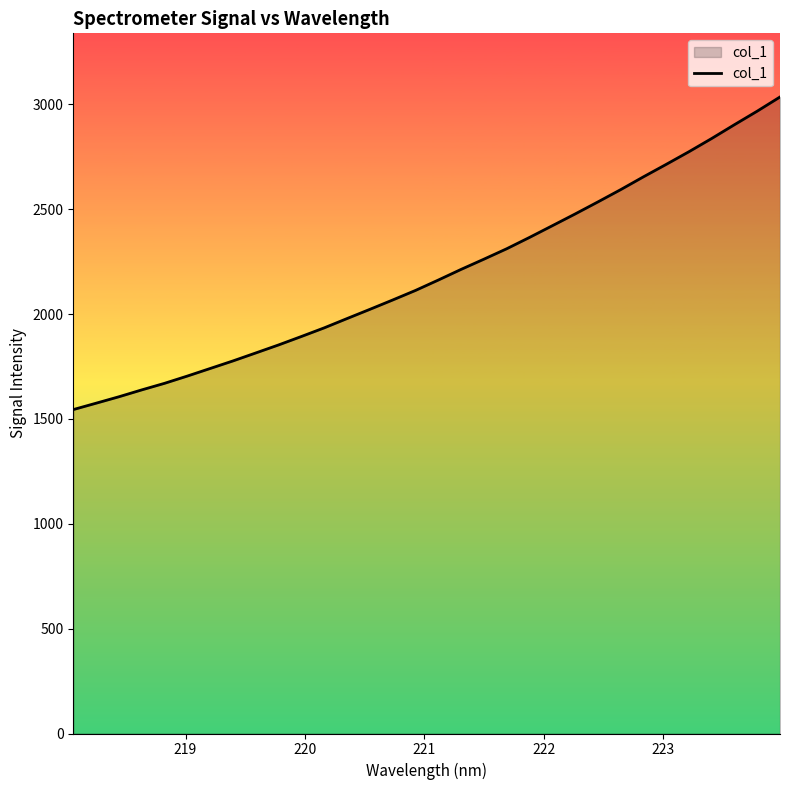

What is the maximum value shown in the chart?

3035.1